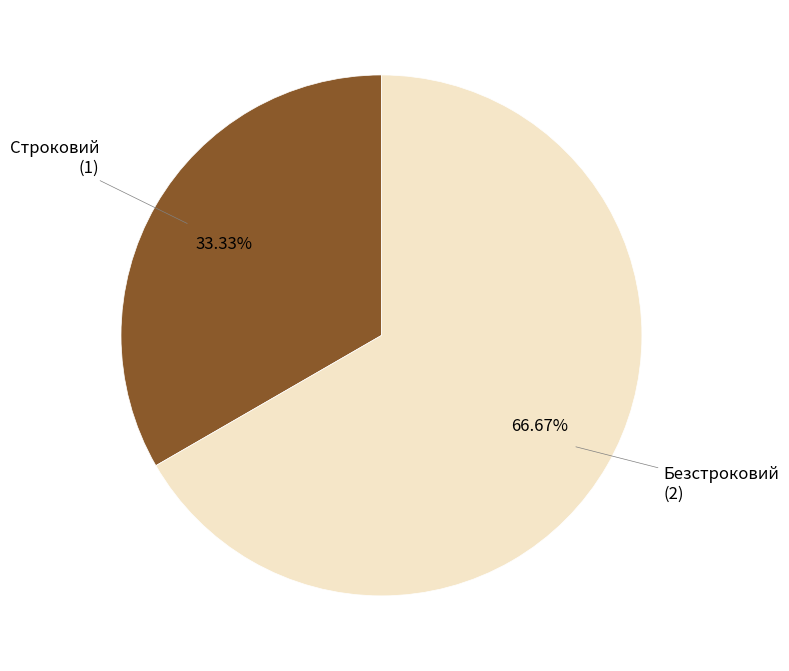

To the nearest percent, what portion does Безстроковий represent?

67%